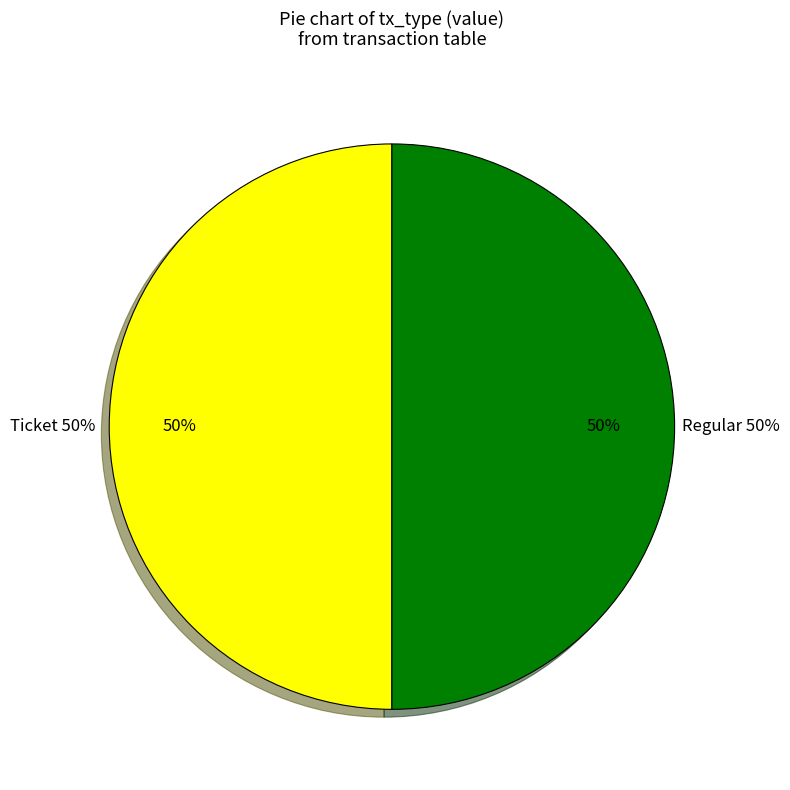

To the nearest percent, what is the average slice percentage?

50%